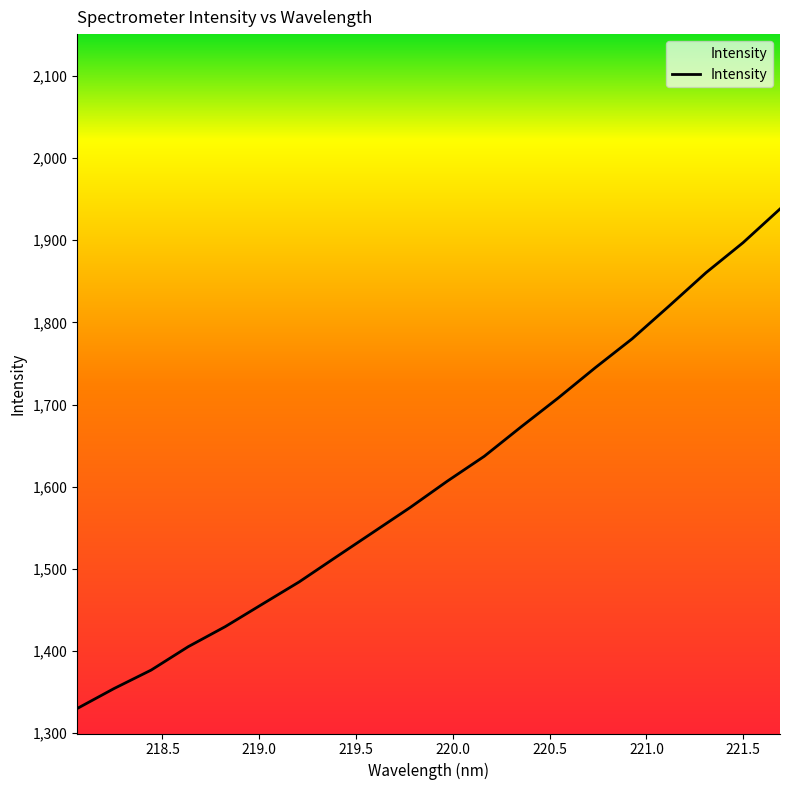

What is the greatest value displayed?

1938.1